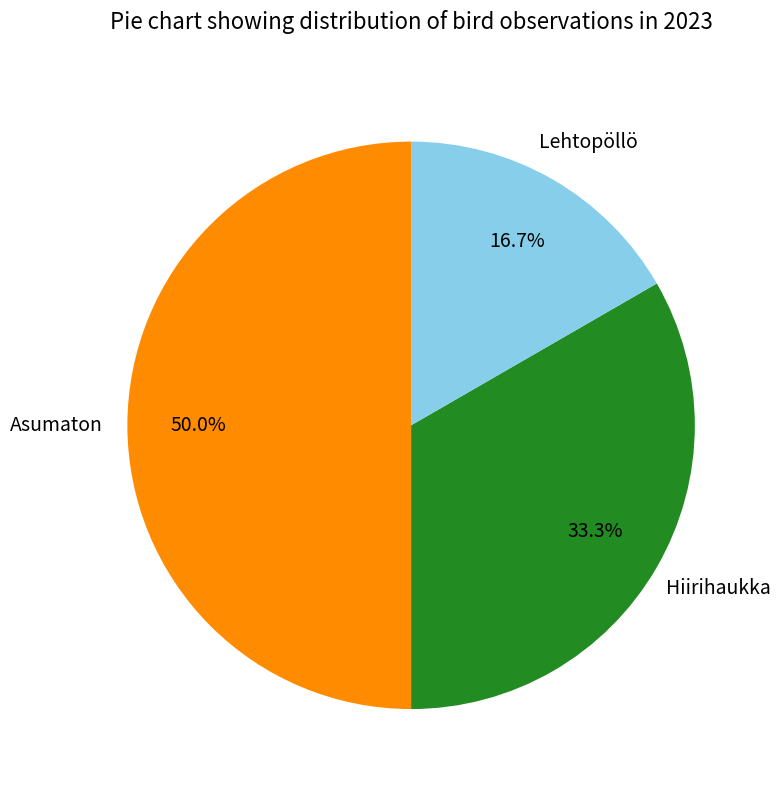

What is the smallest slice in the pie chart?

Lehtopöllö